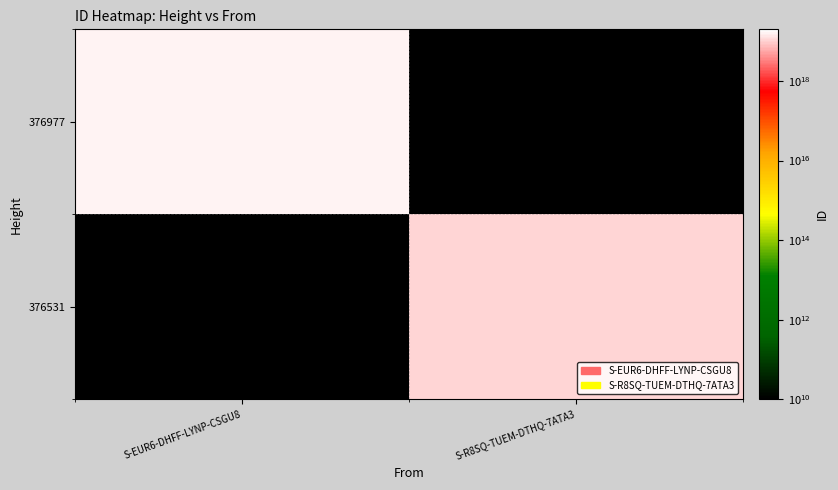

Rank the series by their average value, from lowest to highest.

376977, 376531